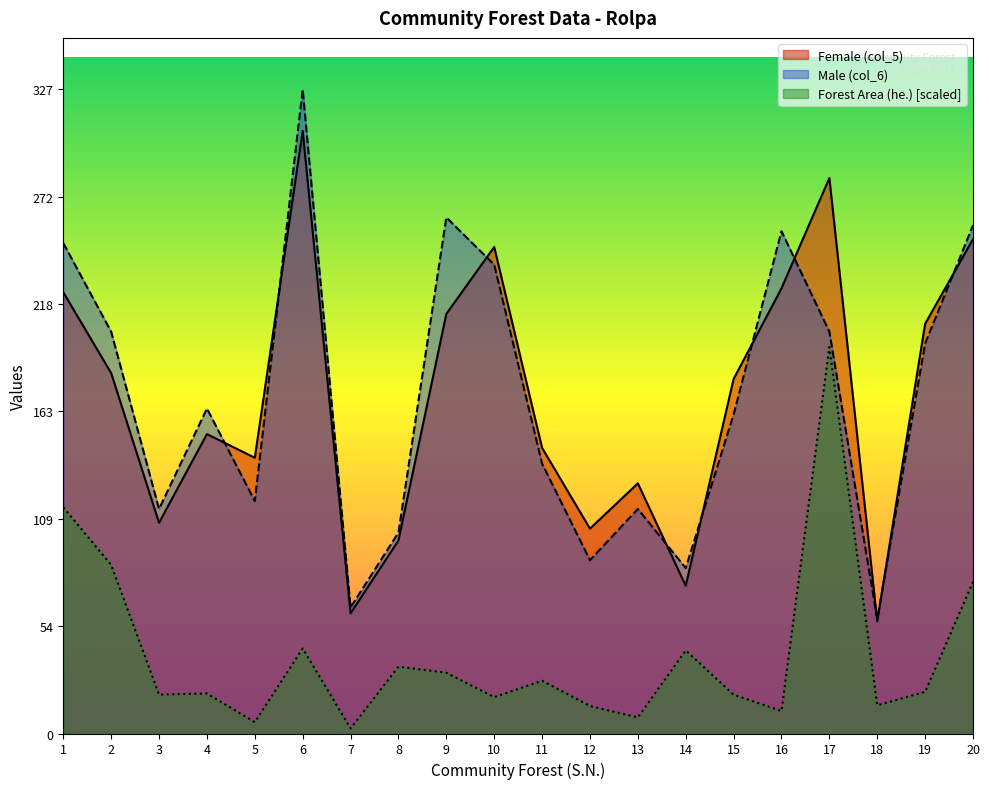

What is the difference between the maximum and minimum values in the Female (col_5) series?

249.0